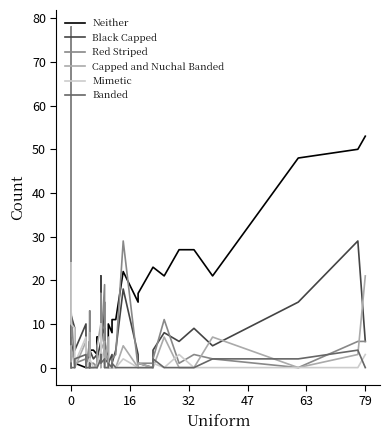

Reading right to left, list all the values displayed in this chart.

Neither: 53	50	48	21	27	27	21	23	23	17	15	22	11	11	8	10	1	6	8	15	5	4	8	1	2	7	3	4	4	4	6	4	2	3	0	1	1	6	45	0
Black Capped: 6	29	15	5	9	6	8	4	0	1	3	18	4	1	3	1	2	1	1	9	7	10	21	6	2	1	3	2	4	6	3	4	2	1	10	4	9	12	12	25
Red Striped: 6	6	0	2	3	1	11	2	1	1	0	29	3	2	0	0	2	4	1	19	4	1	17	3	2	1	0	1	1	13	4	2	6	0	2	1	0	13	78	0
Capped and Nuchal Banded: 21	3	0	7	0	0	7	0	0	1	0	5	0	0	0	0	7	0	1	6	4	0	9	10	5	0	1	0	0	8	0	2	0	0	6	0	0	5	4	0
Mimetic: 3	0	0	0	0	3	0	1	0	0	0	2	0	0	0	0	0	0	0	1	4	2	10	4	0	0	0	0	2	0	1	2	2	0	7	1	9	10	11	24
Banded: 0	4	2	2	0	0	0	2	0	0	0	0	0	1	0	1	0	0	0	2	1	3	3	2	0	0	0	0	0	0	0	1	0	0	3	2	0	0	0	1